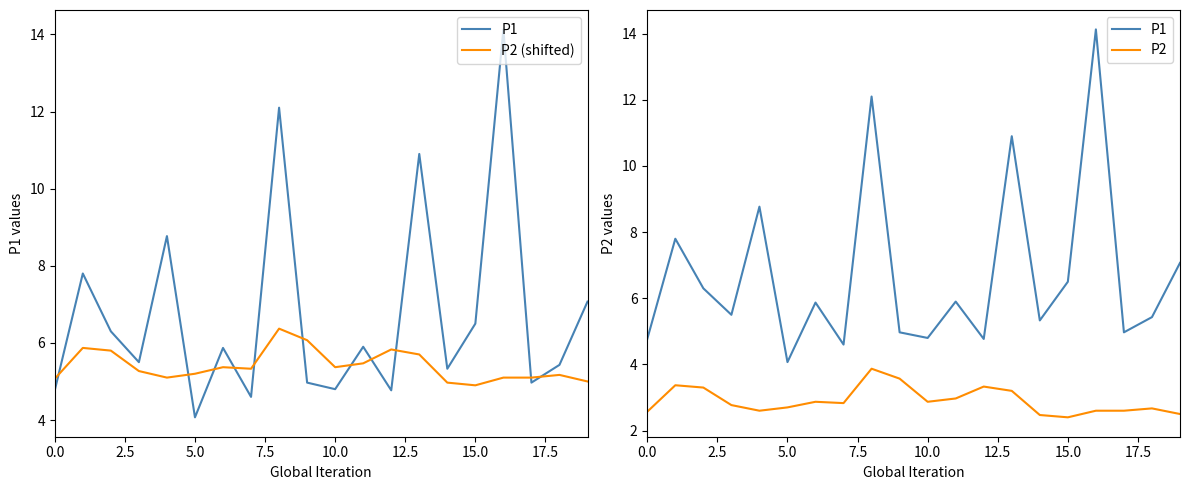

At which label does P1 reach its peak?

16